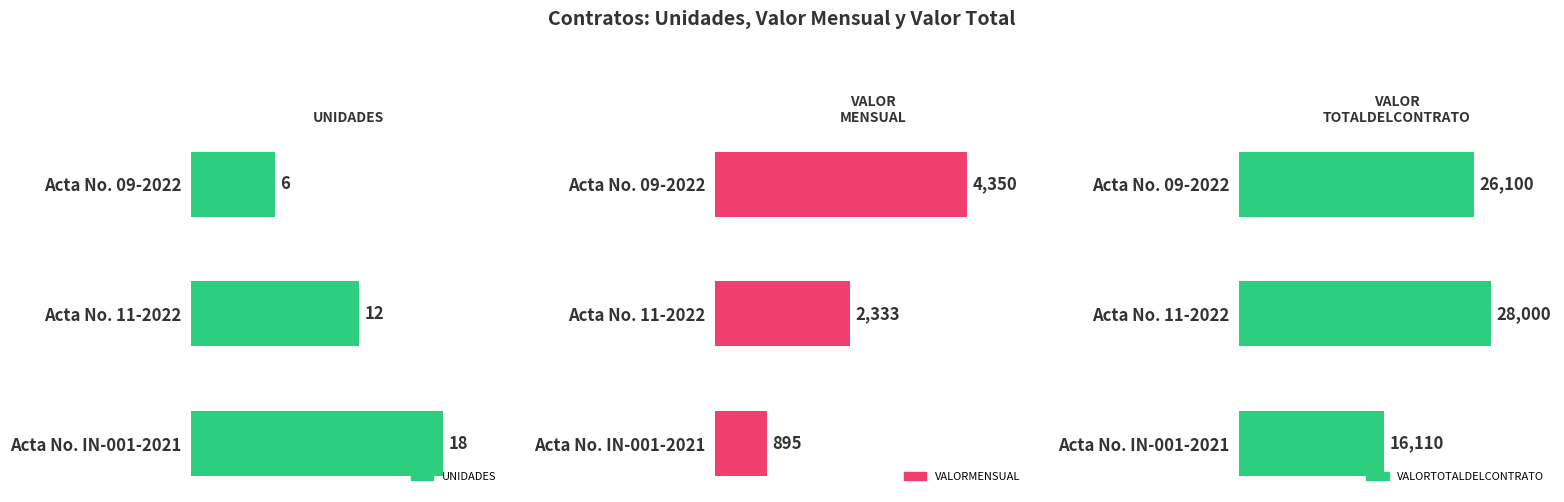

How many series are shown in this chart?

3